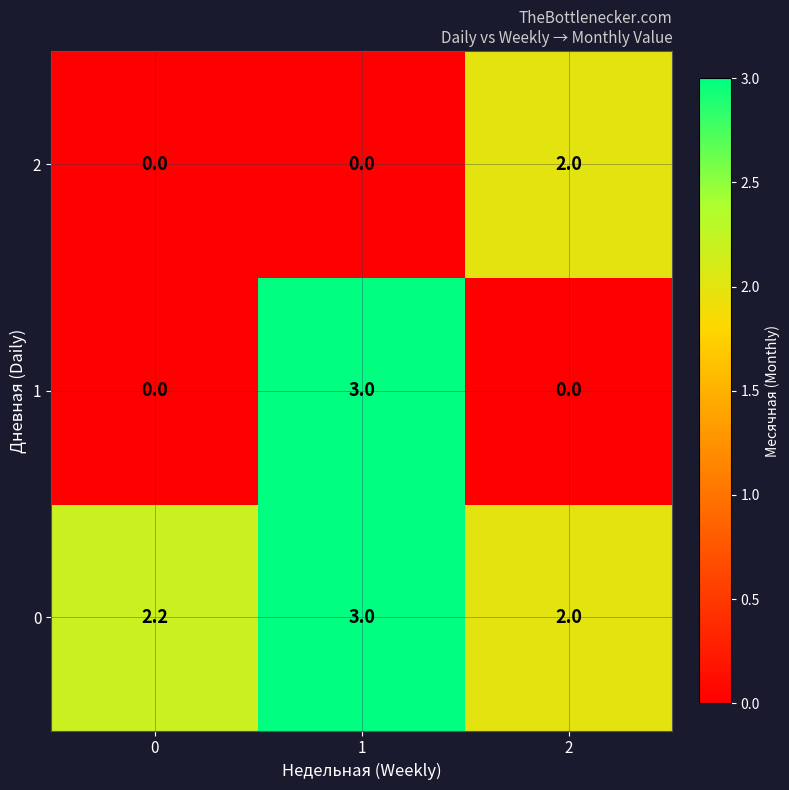

Reading left to right, list all the values displayed in this chart.

2: 0.0	0.0	2.0
1: 0.0	3.0	0.0
0: 2.2	3.0	2.0